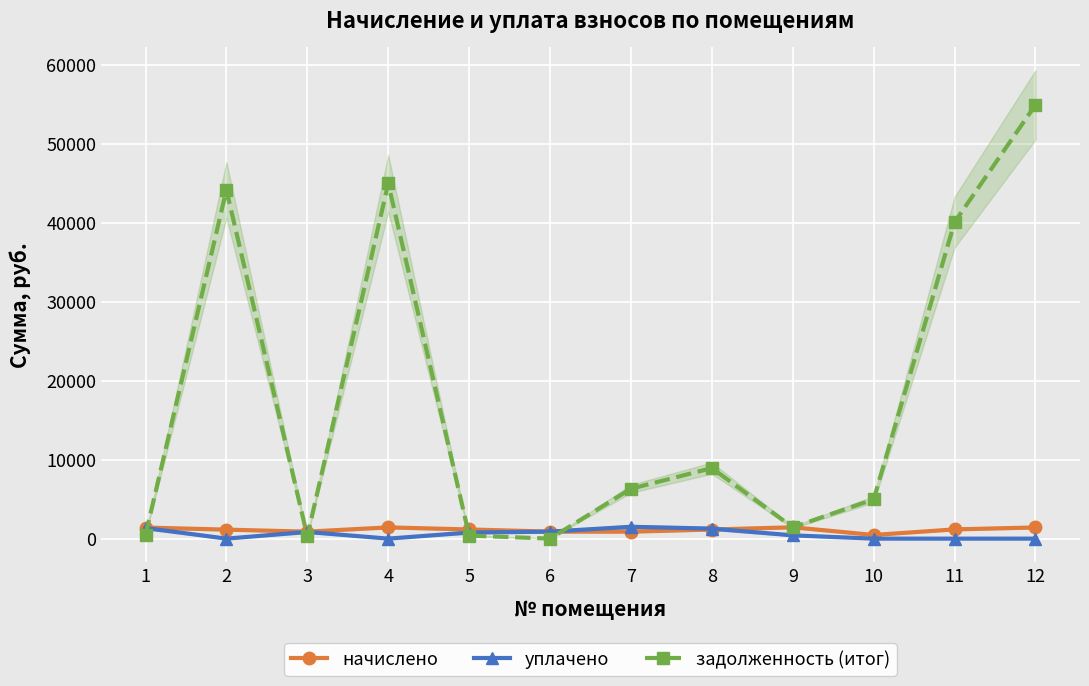

Between 3 and 2, which is larger?

2